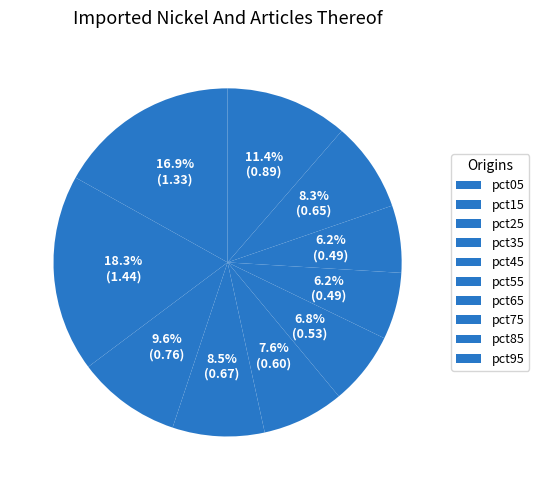

What is the largest slice in the pie chart?

pct15